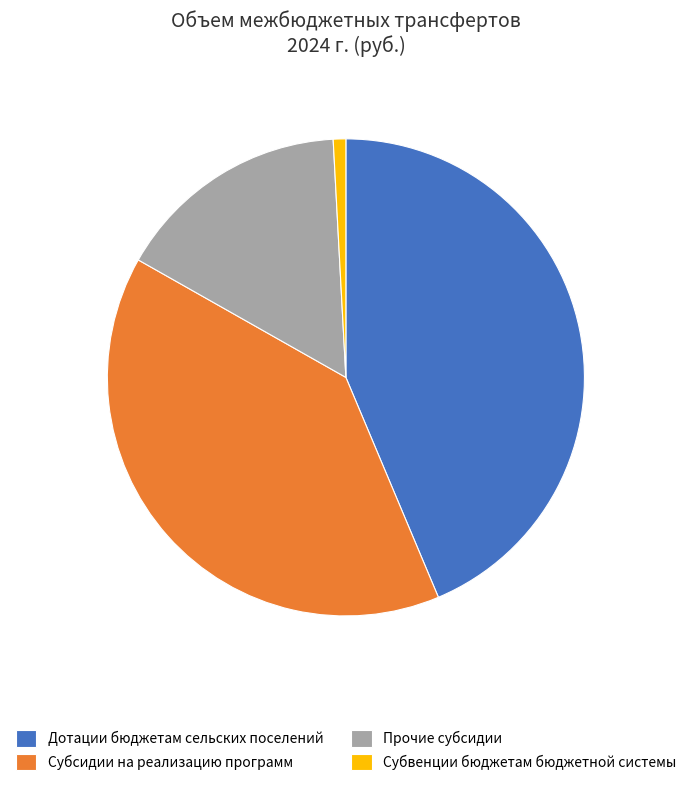

Rank the categories by value from lowest to highest.

Субвенции бюджетам бюджетной системы, Прочие субсидии, Субсидии на реализацию программ, Дотации бюджетам сельских поселений